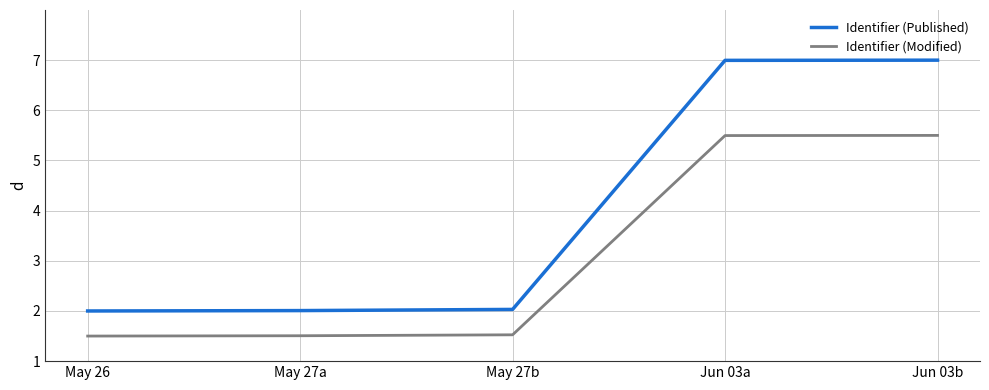

What is the maximum value for Identifier (Published)?

7.0